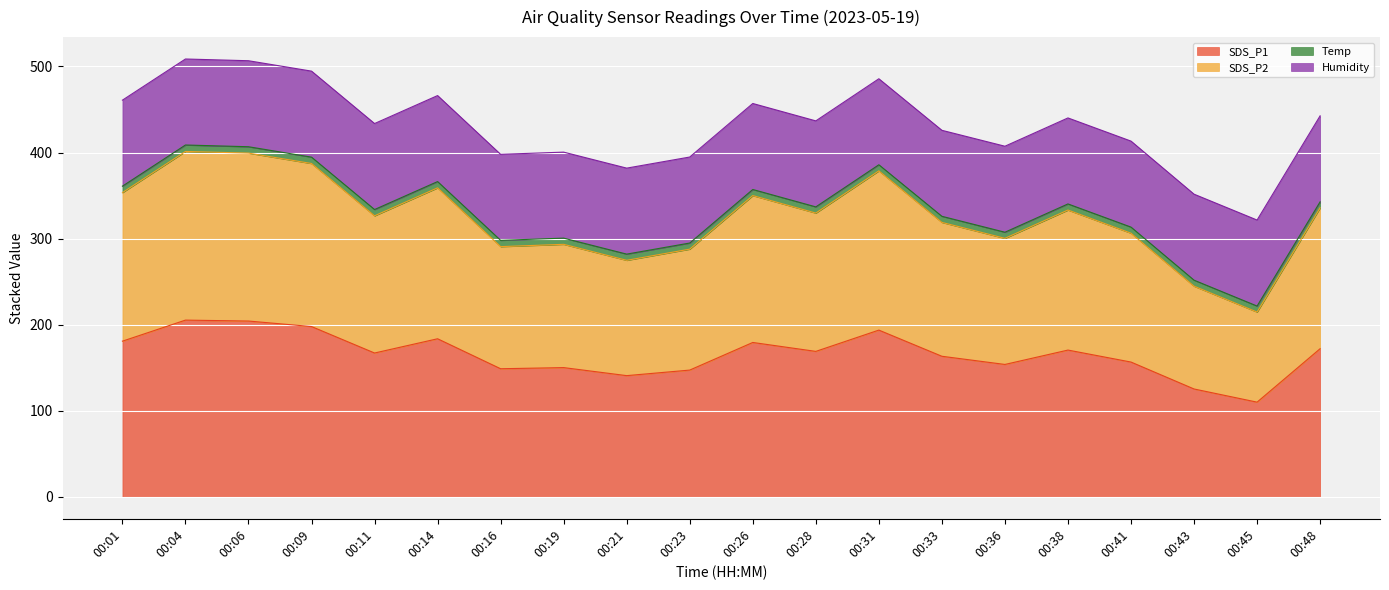

Which category has the highest value in the SDS_P2 series?

00:04